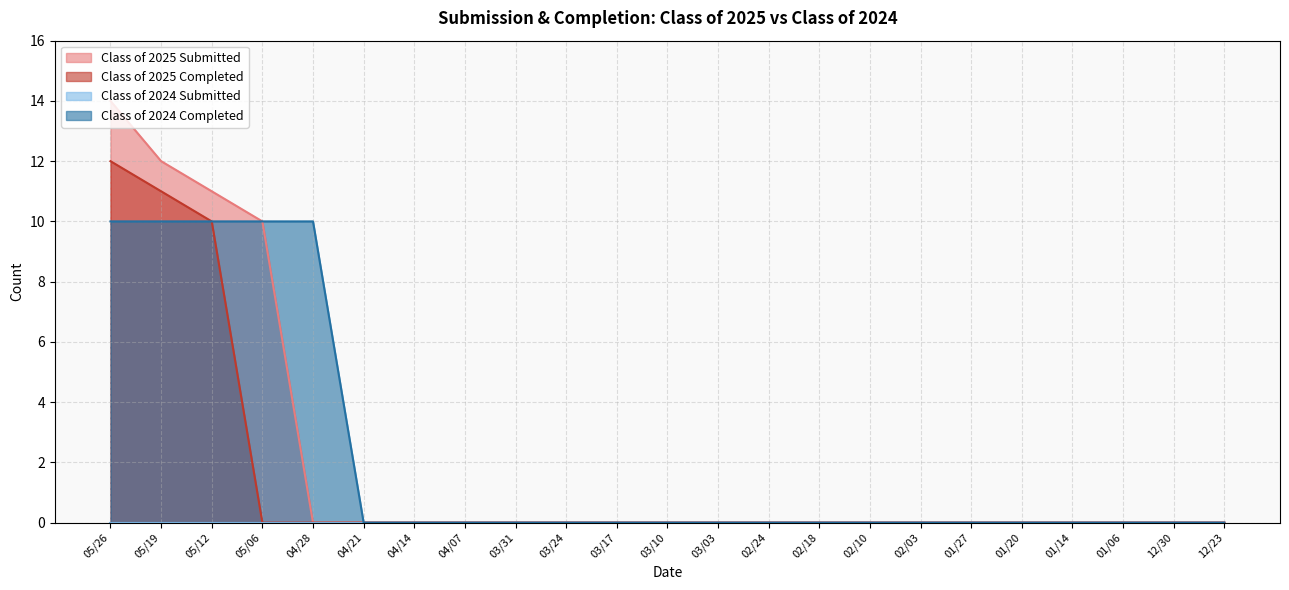

Count the number of categories in the chart.

23